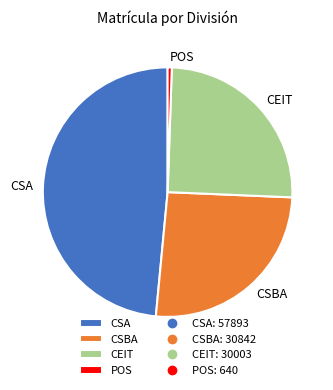

Rank the categories by value from highest to lowest.

CSA, CSBA, CEIT, POS